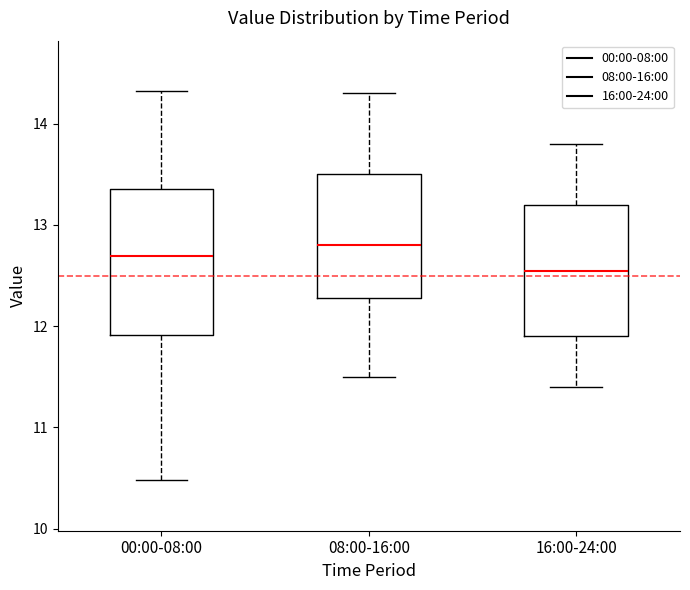

Reading left to right, read every box against the y-axis: the position of its median line, the range the box covers, and the ends of its whiskers. The values are not printed on the chart, so give them approximately, as read against the axis.

00:00-08:00: median 12.7, box 11.9 to 13.4, whiskers 10.5 to 14.3
08:00-16:00: median 12.8, box 12.3 to 13.5, whiskers 11.5 to 14.3
16:00-24:00: median 12.6, box 11.9 to 13.2, whiskers 11.4 to 13.8